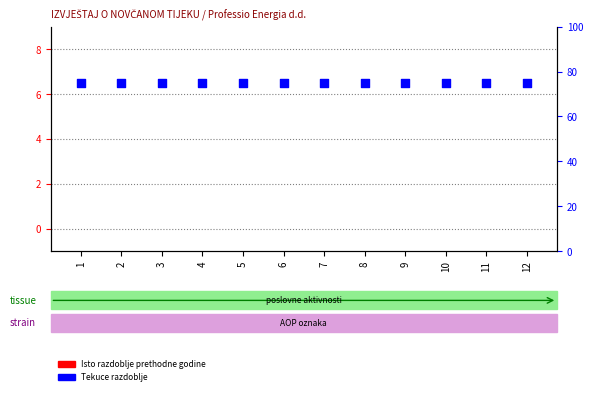

At how many categories does at least one series exceed 38?

12